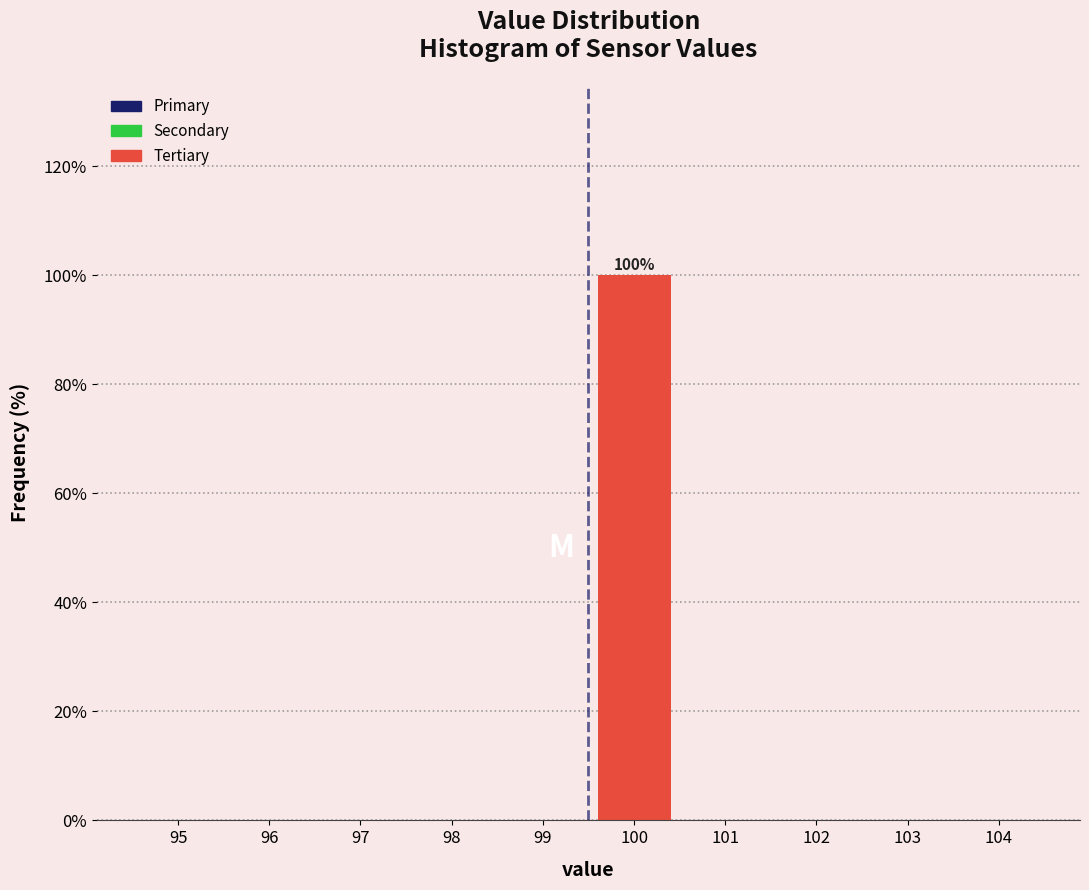

Reading left to right, list all the values displayed in this chart.

95=0	96=0	97=0	98=0	99=0	100=100	101=0	102=0	103=0	104=0